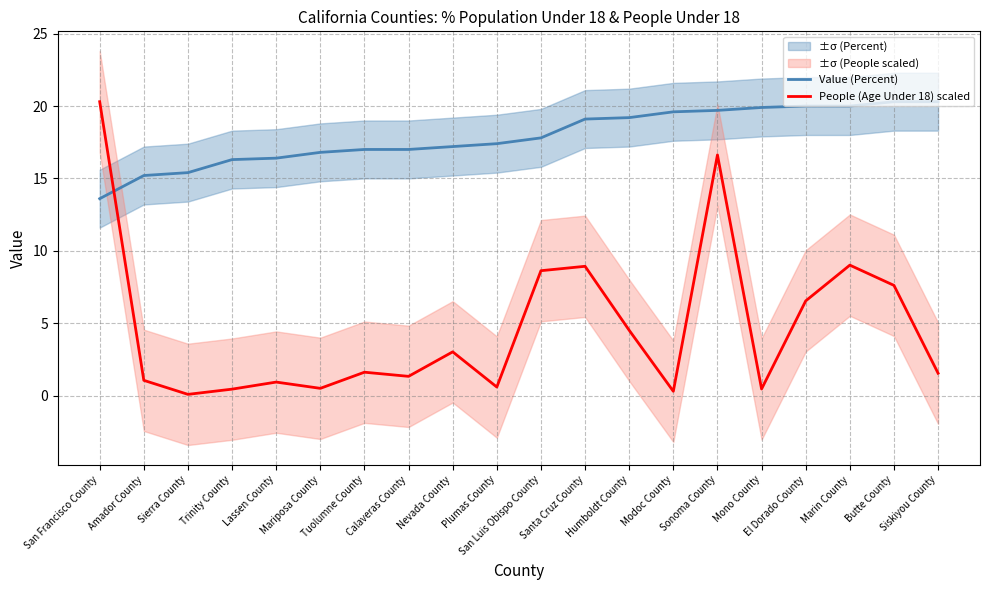

At how many categories does at least one series exceed 5?

20